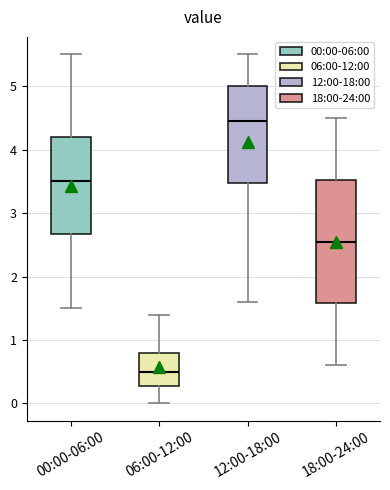

Which box has the lowest median line?

06:00-12:00